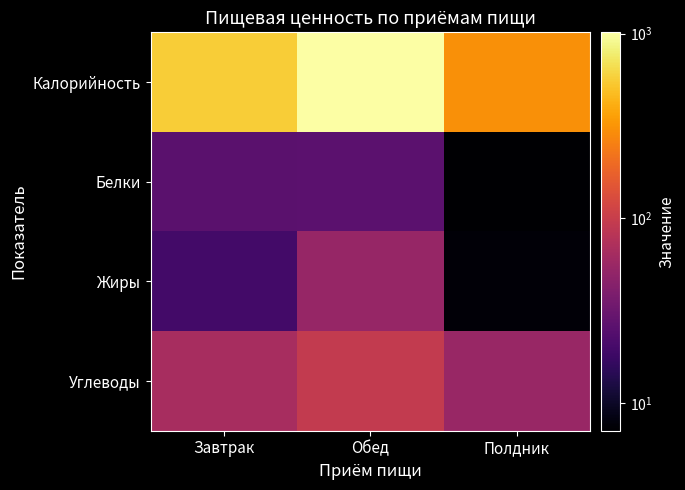

Reading left to right, what are all the values shown in this chart?

Калорийность: Завтрак=556.2	Обед=1014.7	Полдник=304.6
Белки: Завтрак=25.7	Обед=26.4	Полдник=7.1
Жиры: Завтрак=19.4	Обед=53.9	Полдник=7.6
Углеводы: Завтрак=66.0	Обед=93.5	Полдник=54.2